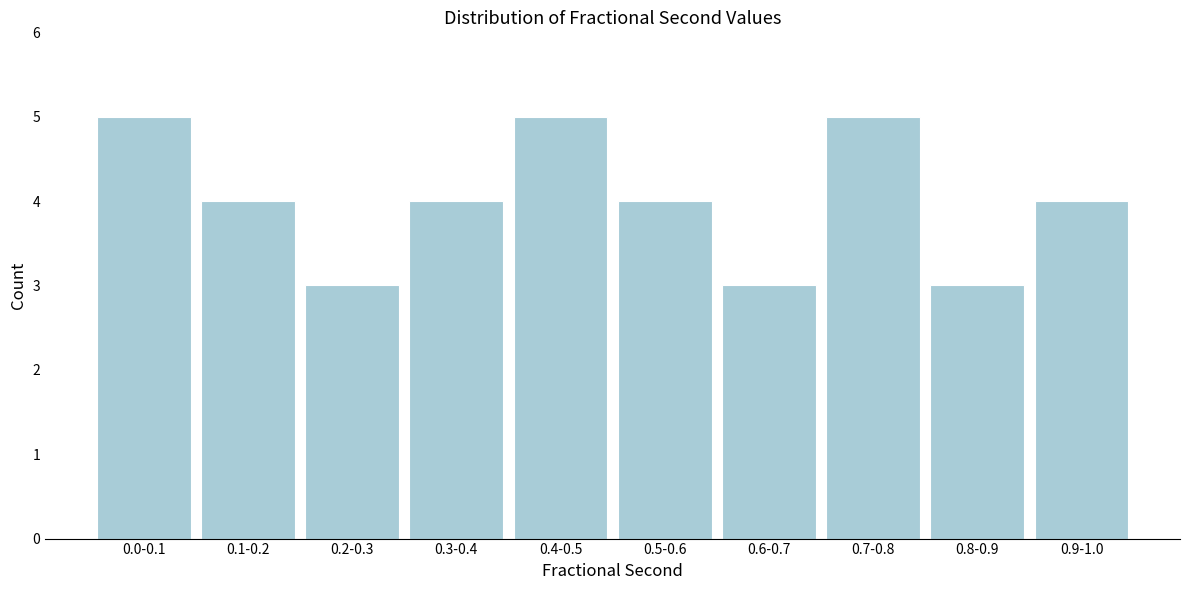

Reading right to left, list all the values displayed in this chart.

4	3	5	3	4	5	4	3	4	5